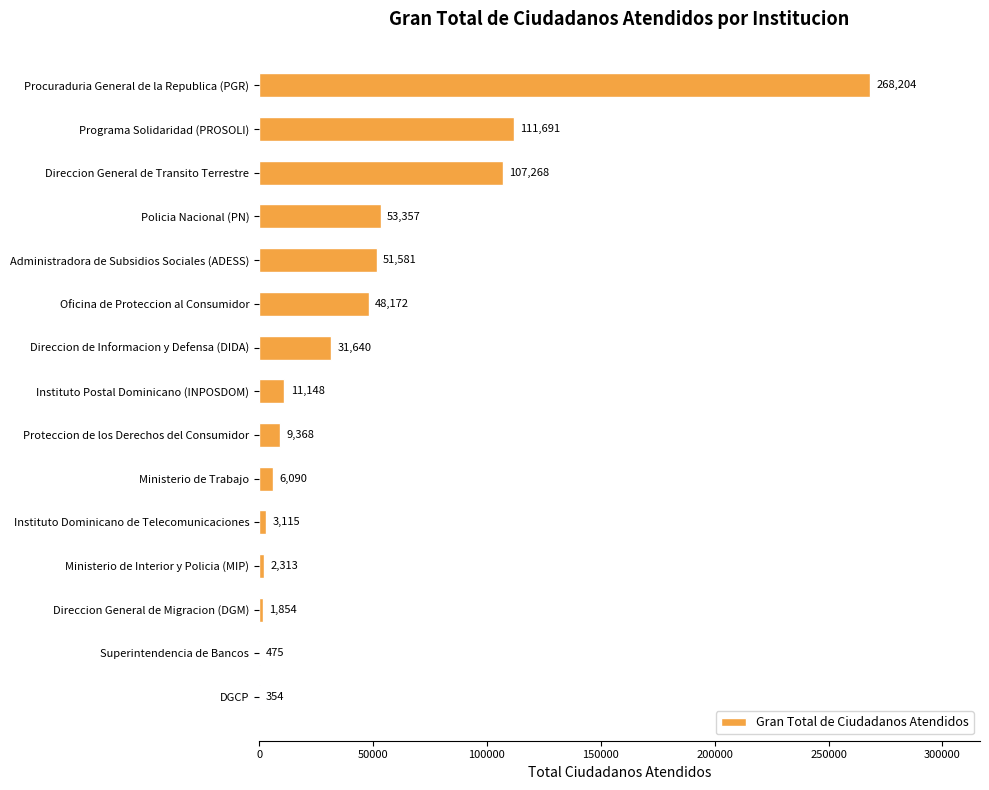

The value at Policia Nacional (PN) is 87949. True or false?

False